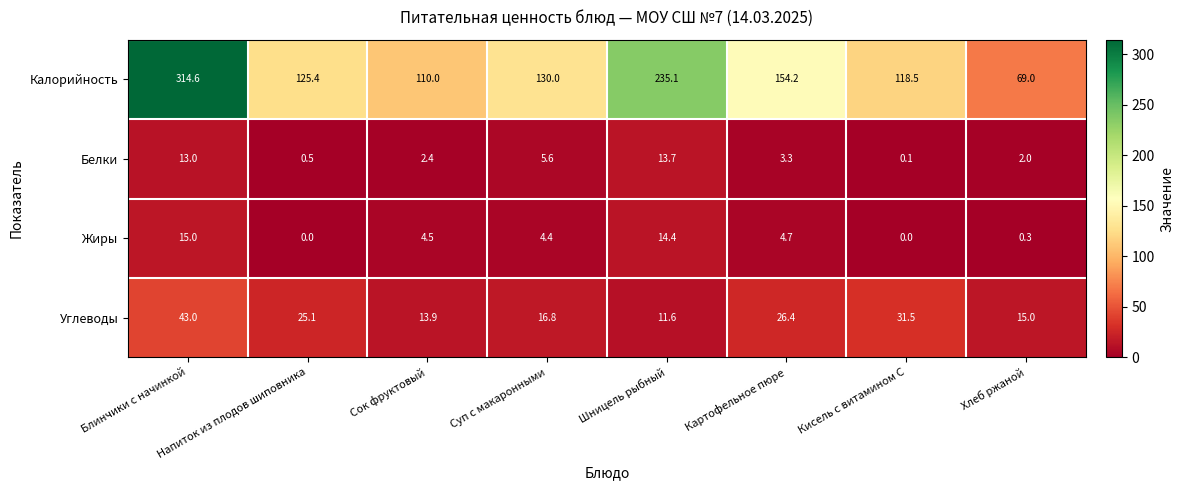

Which series changed the most between Сок фруктовый and Суп с макаронными?

Калорийность